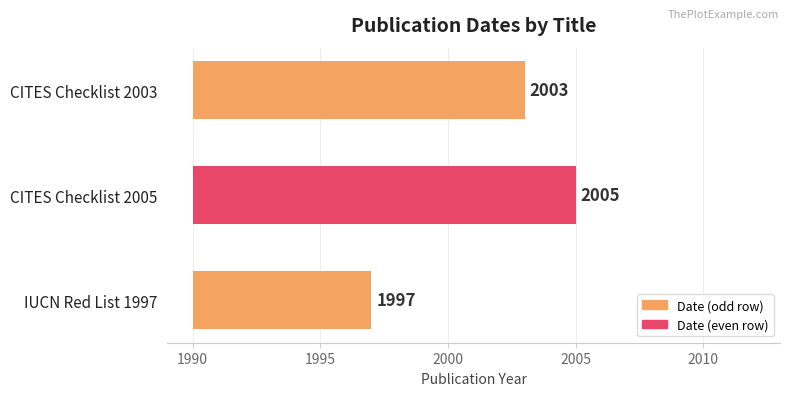

How many values exceed 13?

1